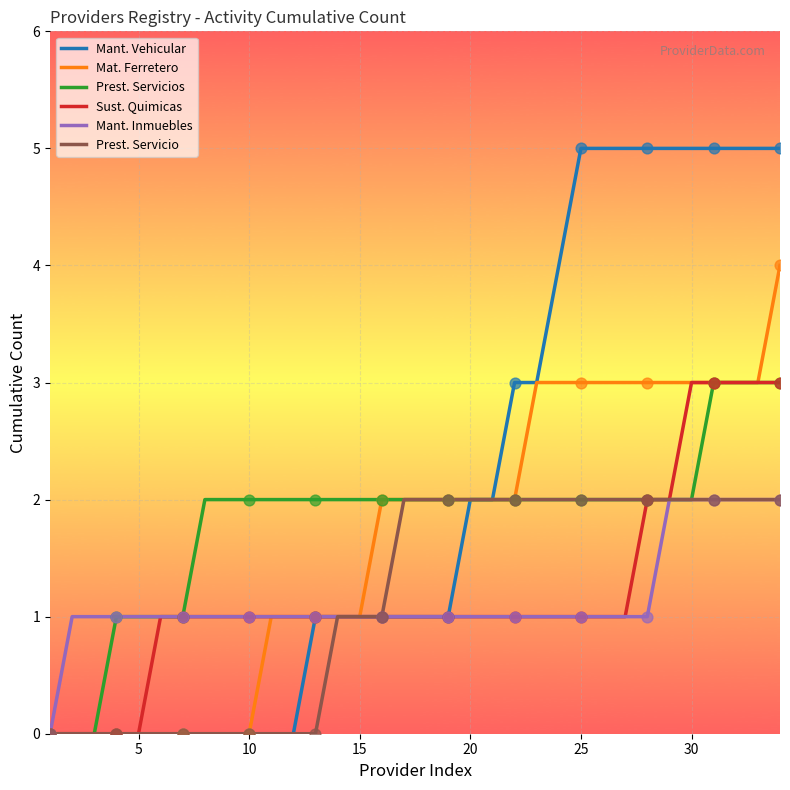

Which series has the largest total across all categories?

Mant. Vehicular